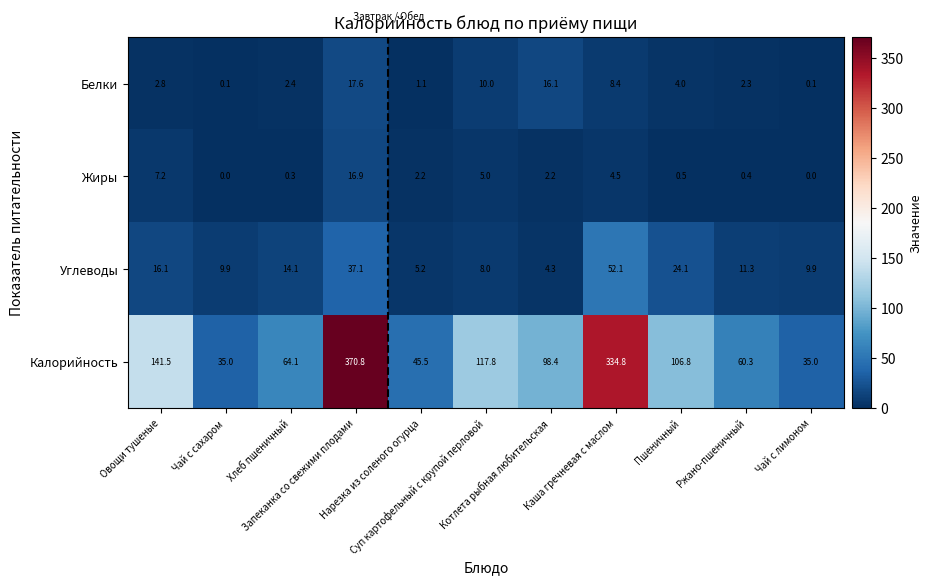

Which series changed the most between Чай с сахаром and Нарезка из соленого огурца?

Калорийность